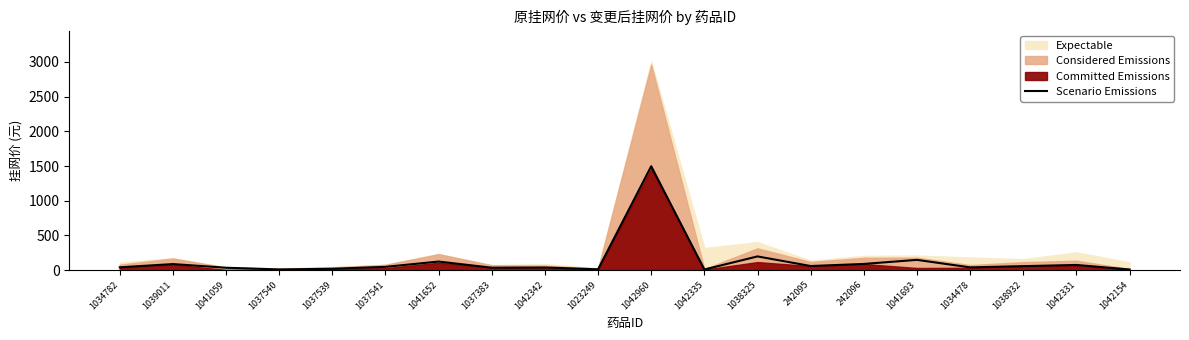

How many interior local peaks (higher than both neighbors) does the data have?

7